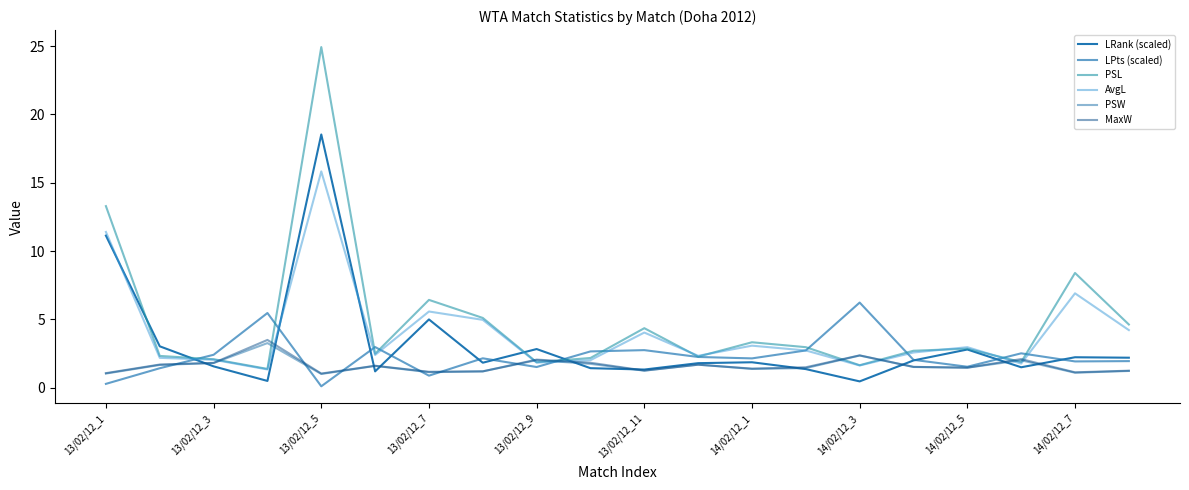

How many lines are shown in the chart?

6